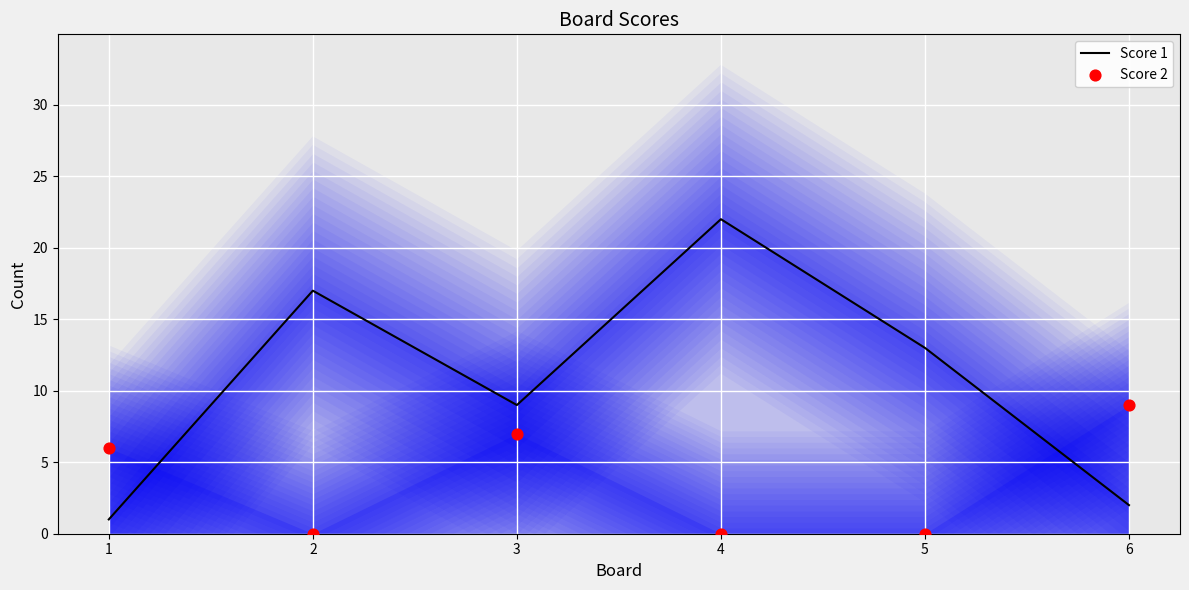

Which series contains the highest Y value?

Score 1